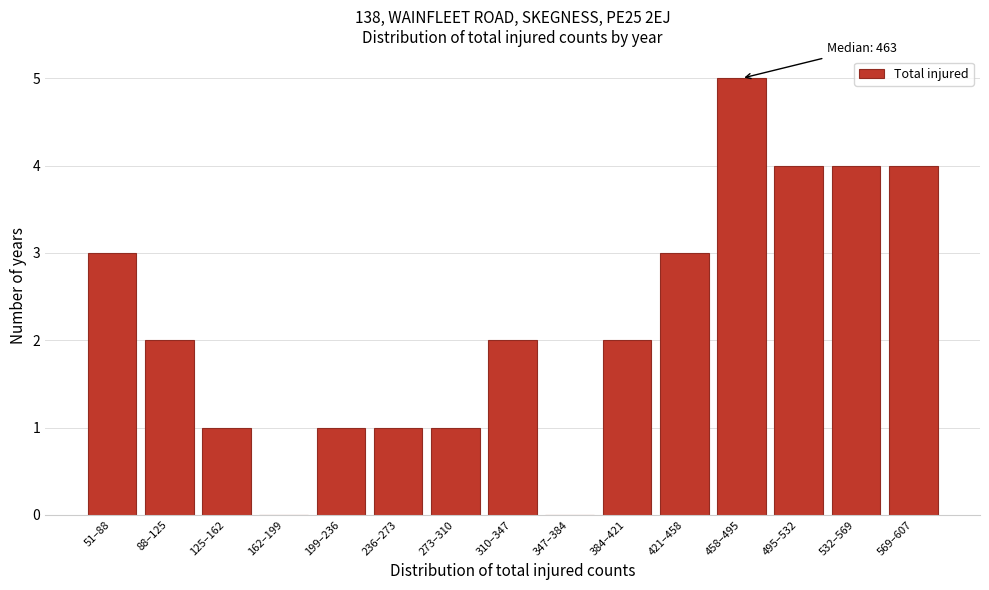

Reading left to right, what are all the values shown in this chart?

51–88=3	88–125=2	125–162=1	162–199=0	199–236=1	236–273=1	273–310=1	310–347=2	347–384=0	384–421=2	421–458=3	458–495=5	495–532=4	532–569=4	569–607=4